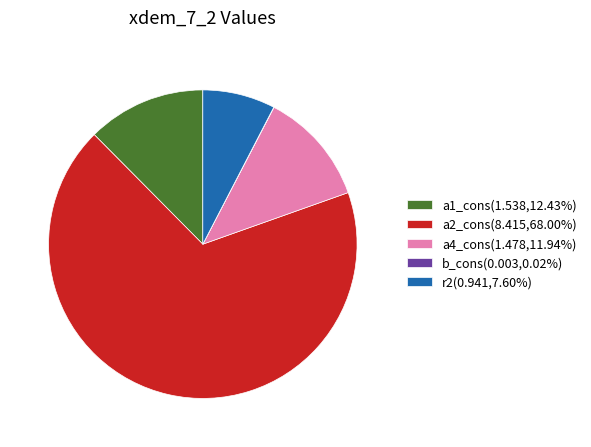

What is the ratio of the value at a4_cons(1.478,11.94%) to the value at a1_cons(1.538,12.43%)?

1.0